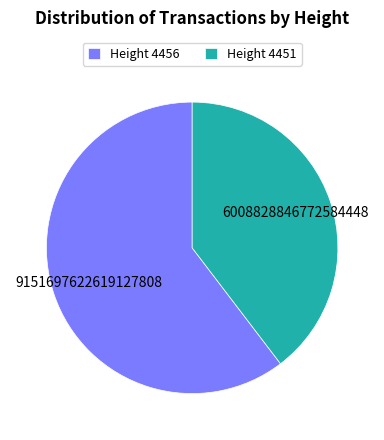

Combined, do Height 4456 and Height 4451 account for over 50%?

Yes